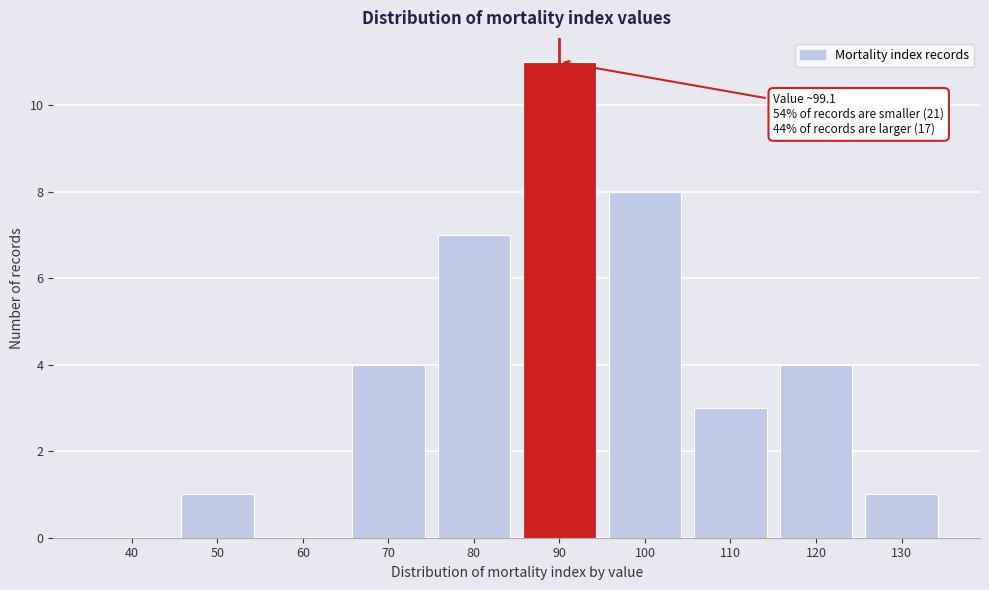

Reading right to left, extract all data points from this chart.

130=1	120=4	110=3	100=8	90=11	80=7	70=4	60=0	50=1	40=0